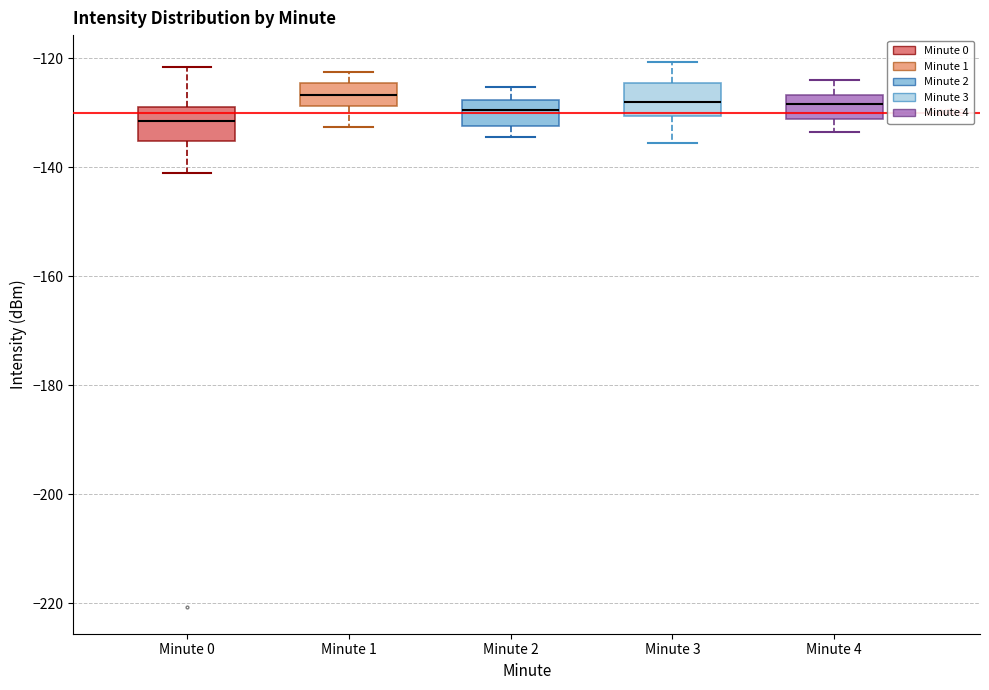

Reading left to right, read every box against the y-axis: the position of its median line, the range the box covers, and the ends of its whiskers. The values are not printed on the chart, so give them approximately, as read against the axis.

Minute 0: median -132, box -136 to -130, whiskers -142 to -122
Minute 1: median -126, box -128 to -124, whiskers -132 to -122
Minute 2: median -130, box -132 to -128, whiskers -134 to -126
Minute 3: median -128, box -130 to -124, whiskers -136 to -120
Minute 4: median -128, box -132 to -126, whiskers -134 to -124